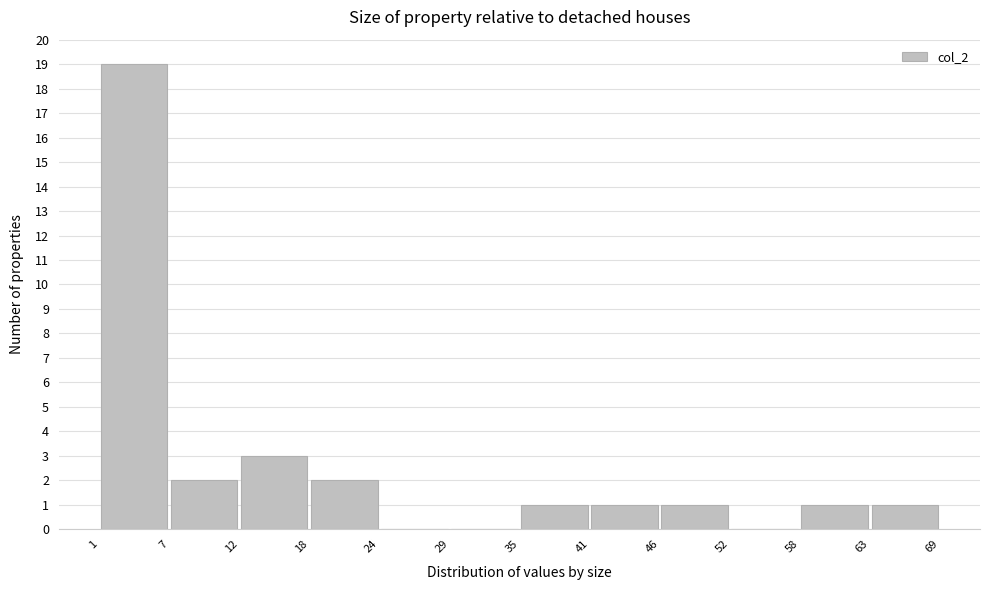

Reading left to right, transcribe this chart: for each bar, give the range it covers on the x-axis and its height. The values are not printed on the chart, so give them approximately, as read against the axis.

1 to 7: 19
7 to 12: 2
12 to 18: 3
18 to 24: 2
24 to 29: 0
29 to 35: 0
35 to 41: 1
41 to 46: 1
46 to 52: 1
52 to 58: 0
58 to 63: 1
63 to 69: 1